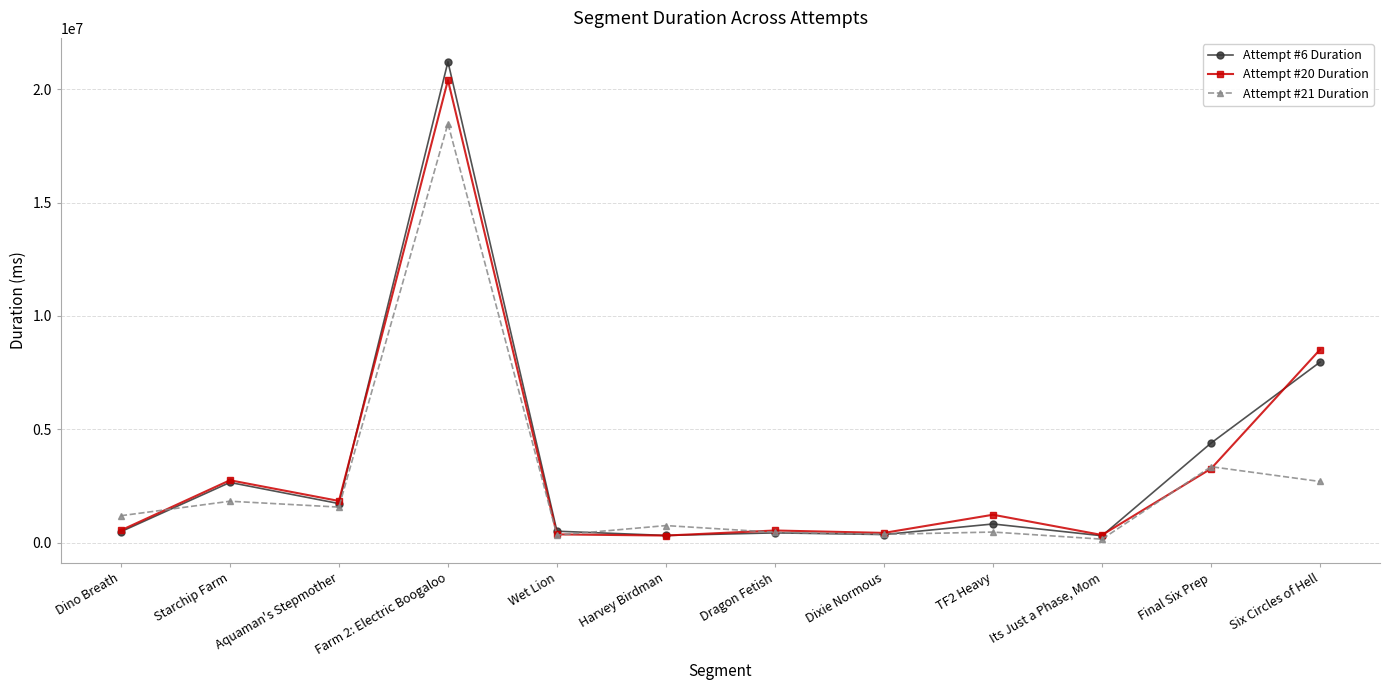

What is the difference between the maximum and minimum values in the Attempt #6 Duration series?

20896250